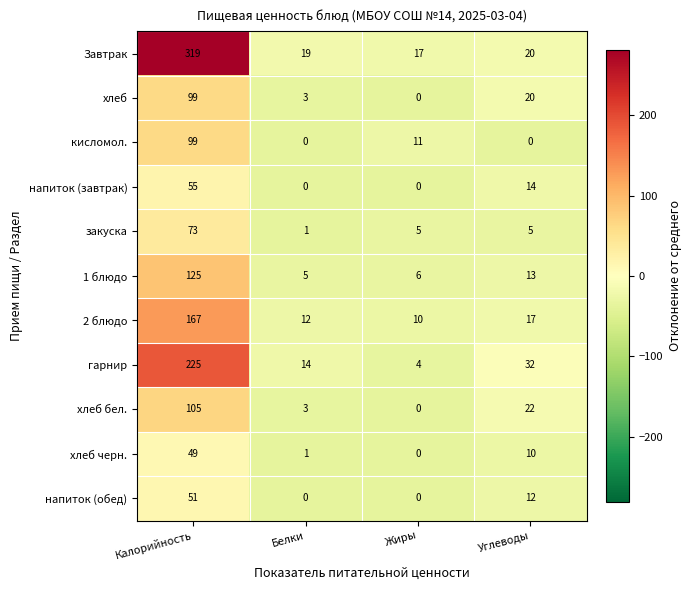

What is the minimum value shown in the chart?

0